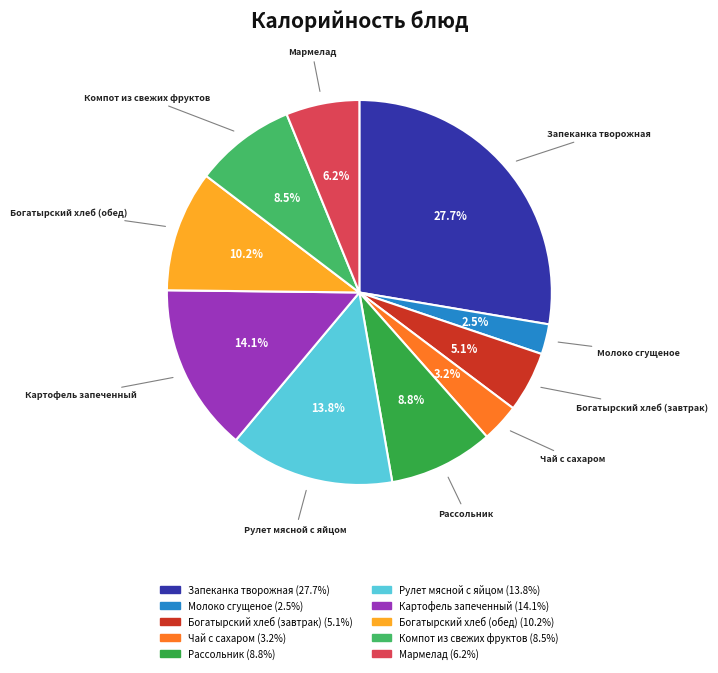

Between Богатырский хлеб (завтрак) and Богатырский хлеб (обед), which is larger?

Богатырский хлеб (обед)